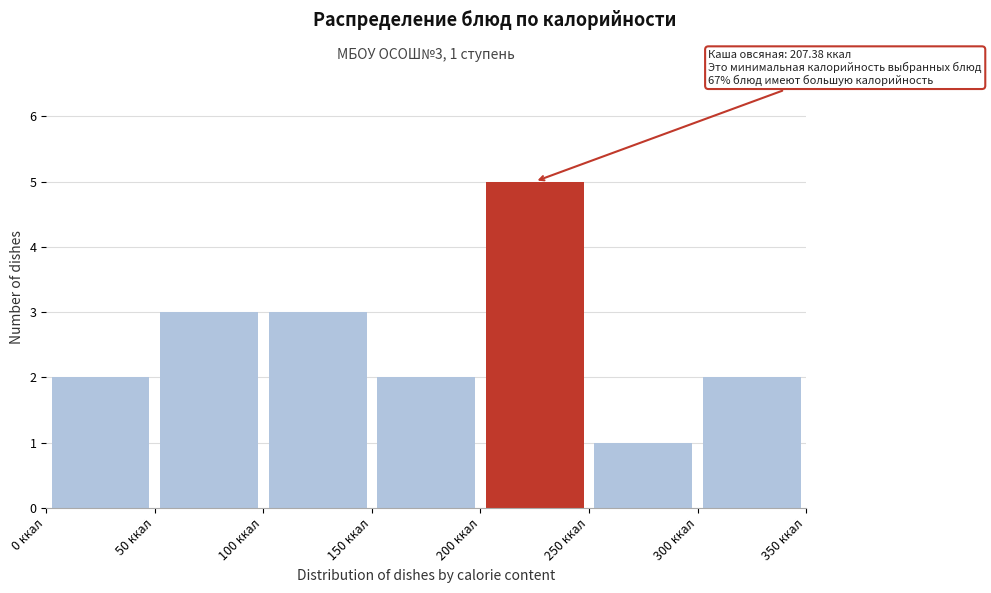

Over which range of the x-axis is the bar tallest?

200 to 250